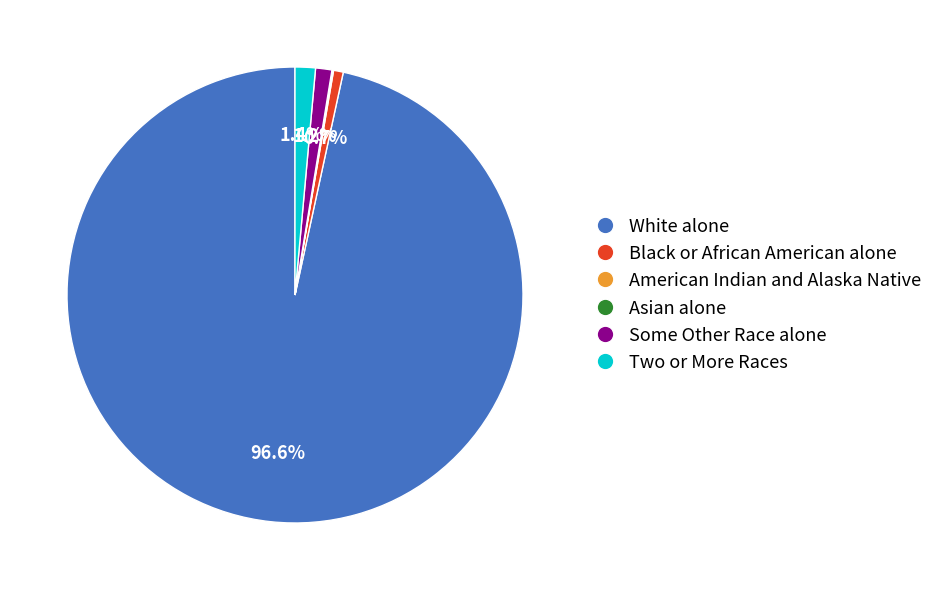

Is the sum of White alone and Black or African American alone greater than half?

Yes